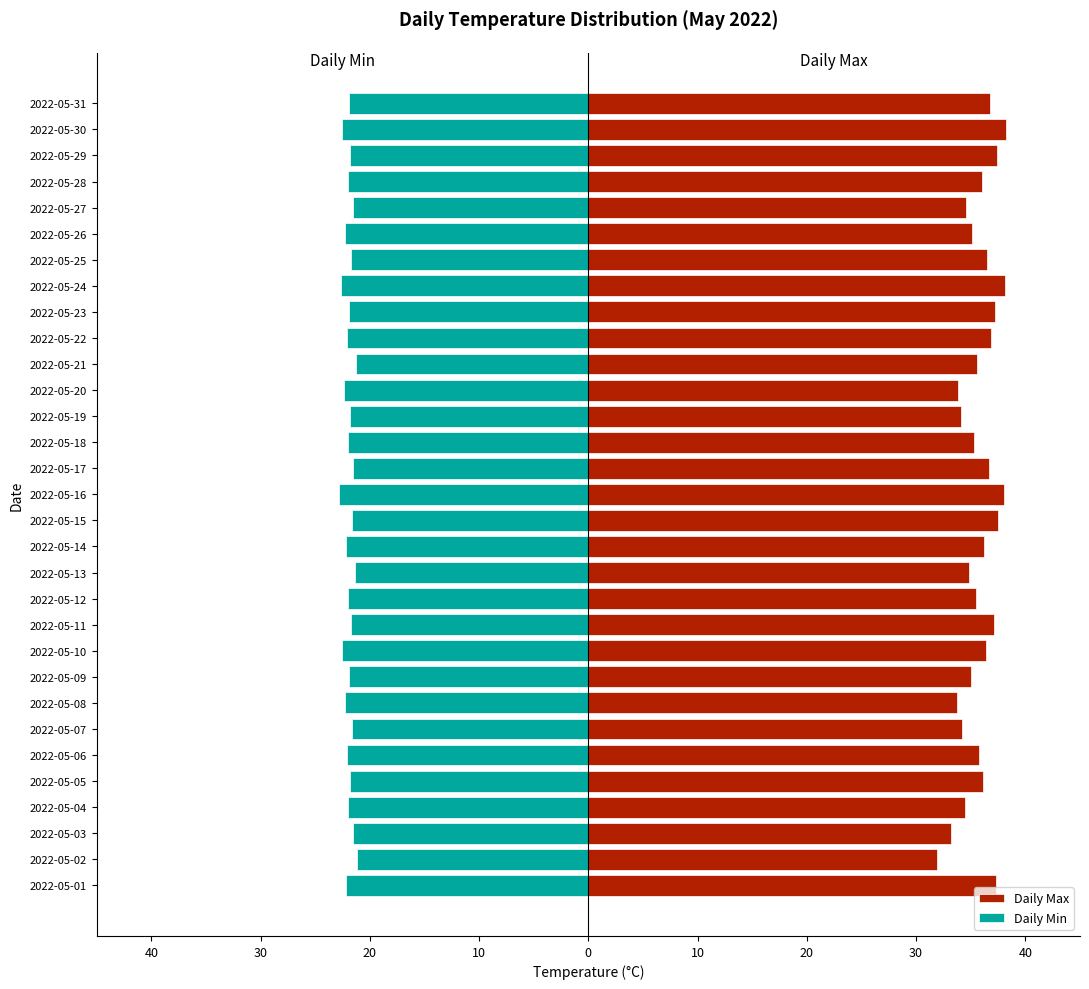

Which series has the largest total across all categories?

Daily Max